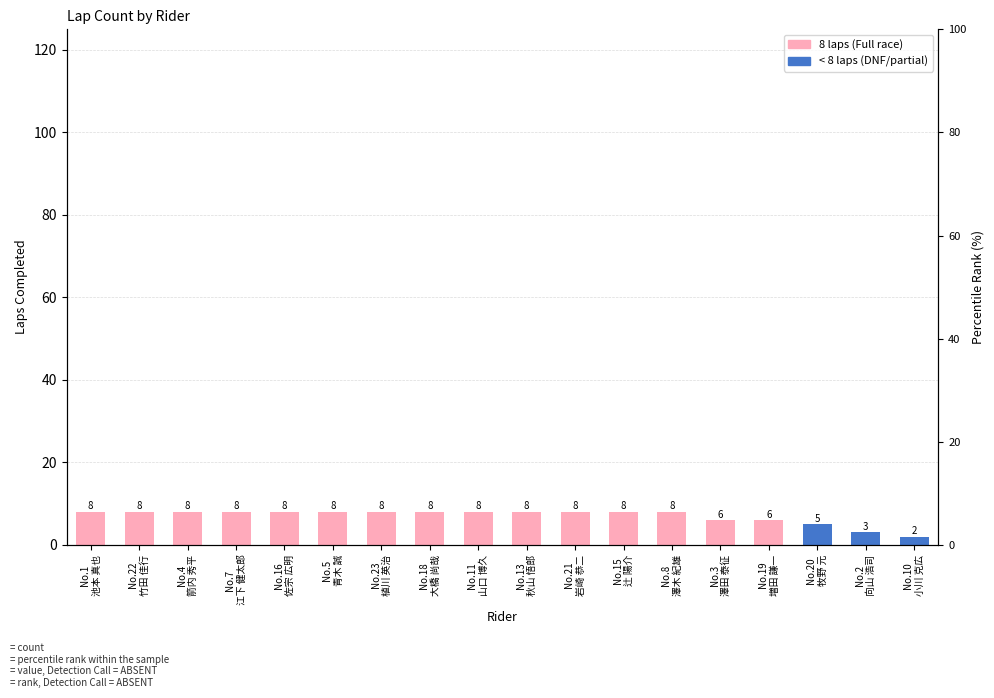

True or false: the data shows 1 at No.2
向山 浩司.

False